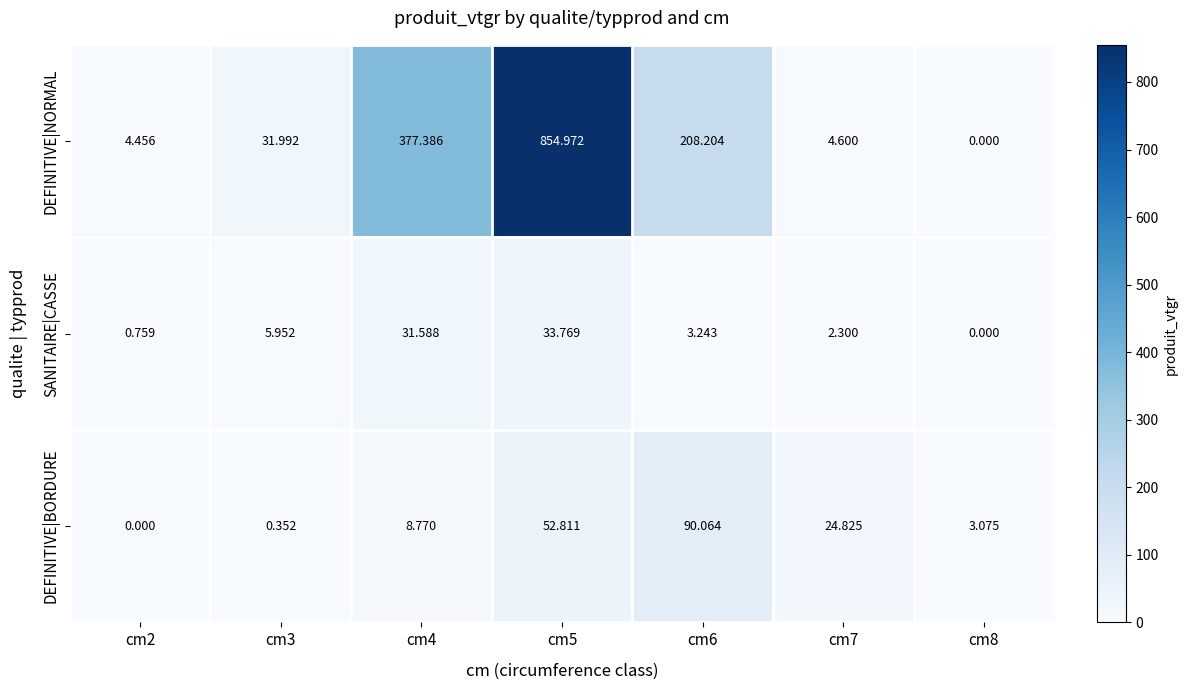

List the series in order of their peak value, highest first.

DEFINITIVE|NORMAL, DEFINITIVE|BORDURE, SANITAIRE|CASSE